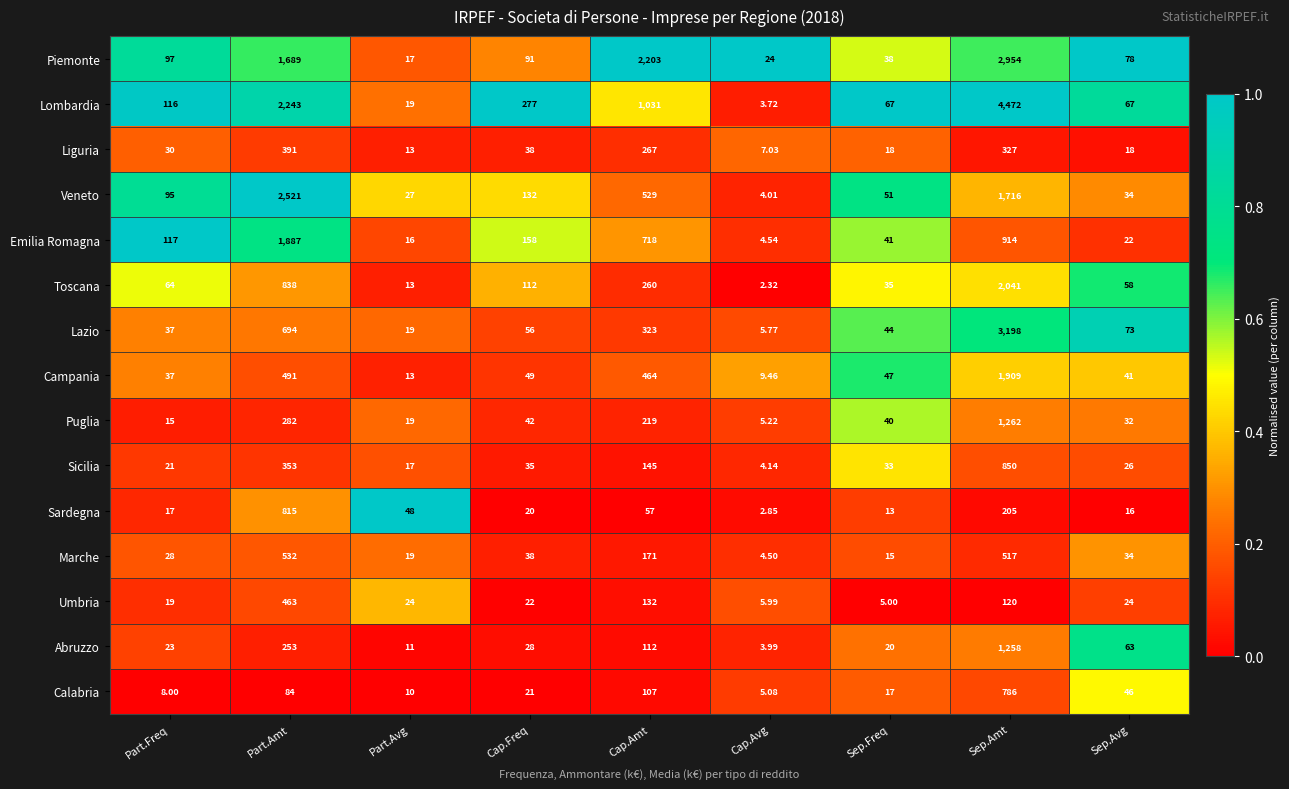

At which category does the chart reach its peak across all series?

Sep.Amt